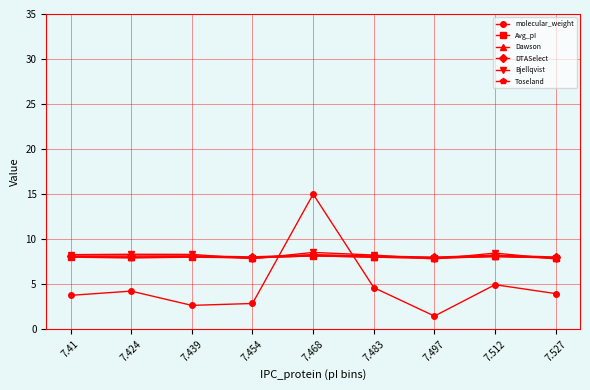

What is the value of the DTASelect point at the 9th from the left?

8.0